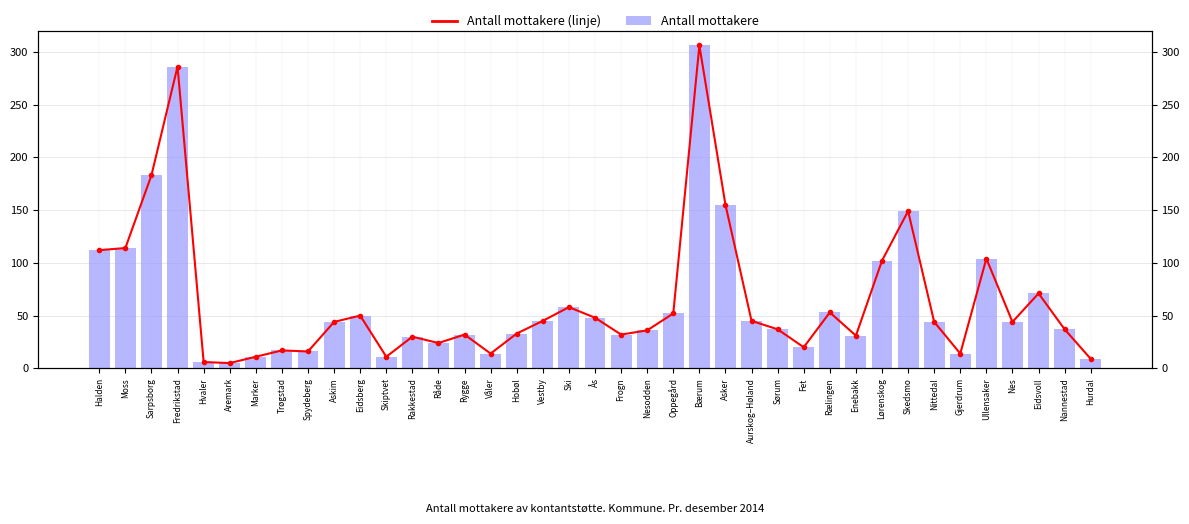

Read the Antall mottakere (linje) value at Eidsvoll, to the nearest 10.

70